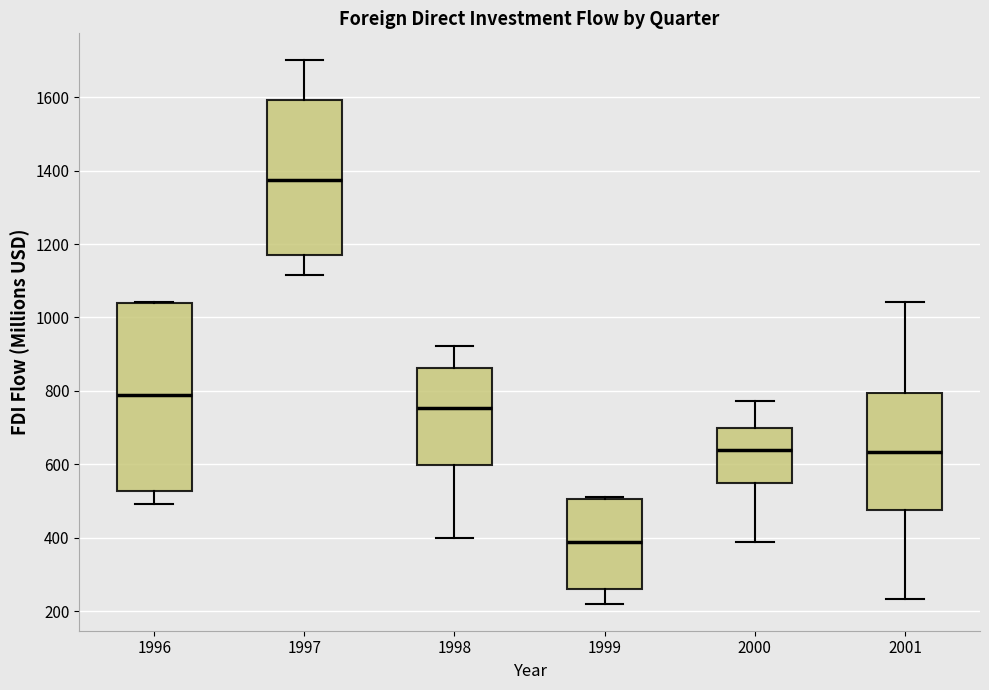

Reading left to right, read every box against the y-axis: the position of its median line, the range the box covers, and the ends of its whiskers. The values are not printed on the chart, so give them approximately, as read against the axis.

1996: median 780, box 520 to 1040, whiskers 500 to 1040
1997: median 1380, box 1180 to 1600, whiskers 1120 to 1700
1998: median 760, box 600 to 860, whiskers 400 to 920
1999: median 380, box 260 to 500, whiskers 220 to 520
2000: median 640, box 540 to 700, whiskers 380 to 780
2001: median 640, box 480 to 800, whiskers 240 to 1040